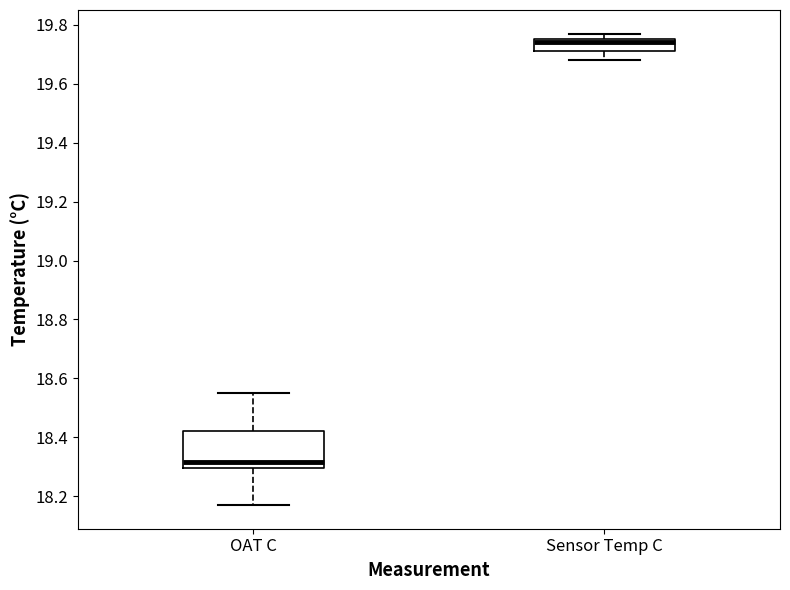

Comparing the boxes themselves (not the whiskers), which one is the tallest?

OAT C